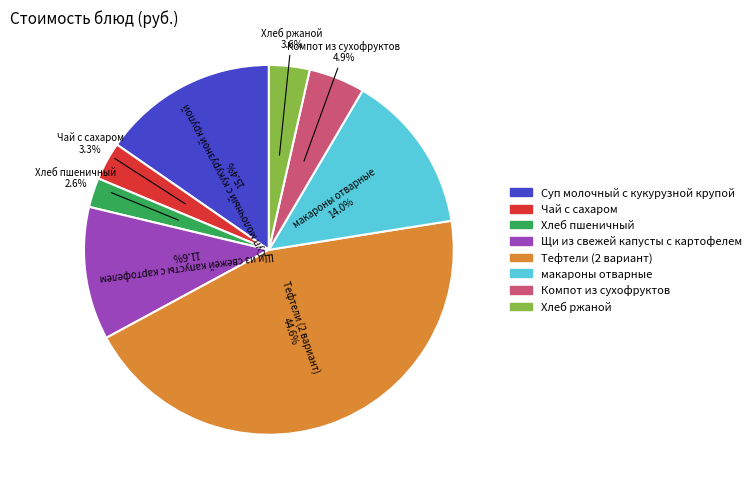

What is the smallest slice in the pie chart?

Хлеб пшеничный